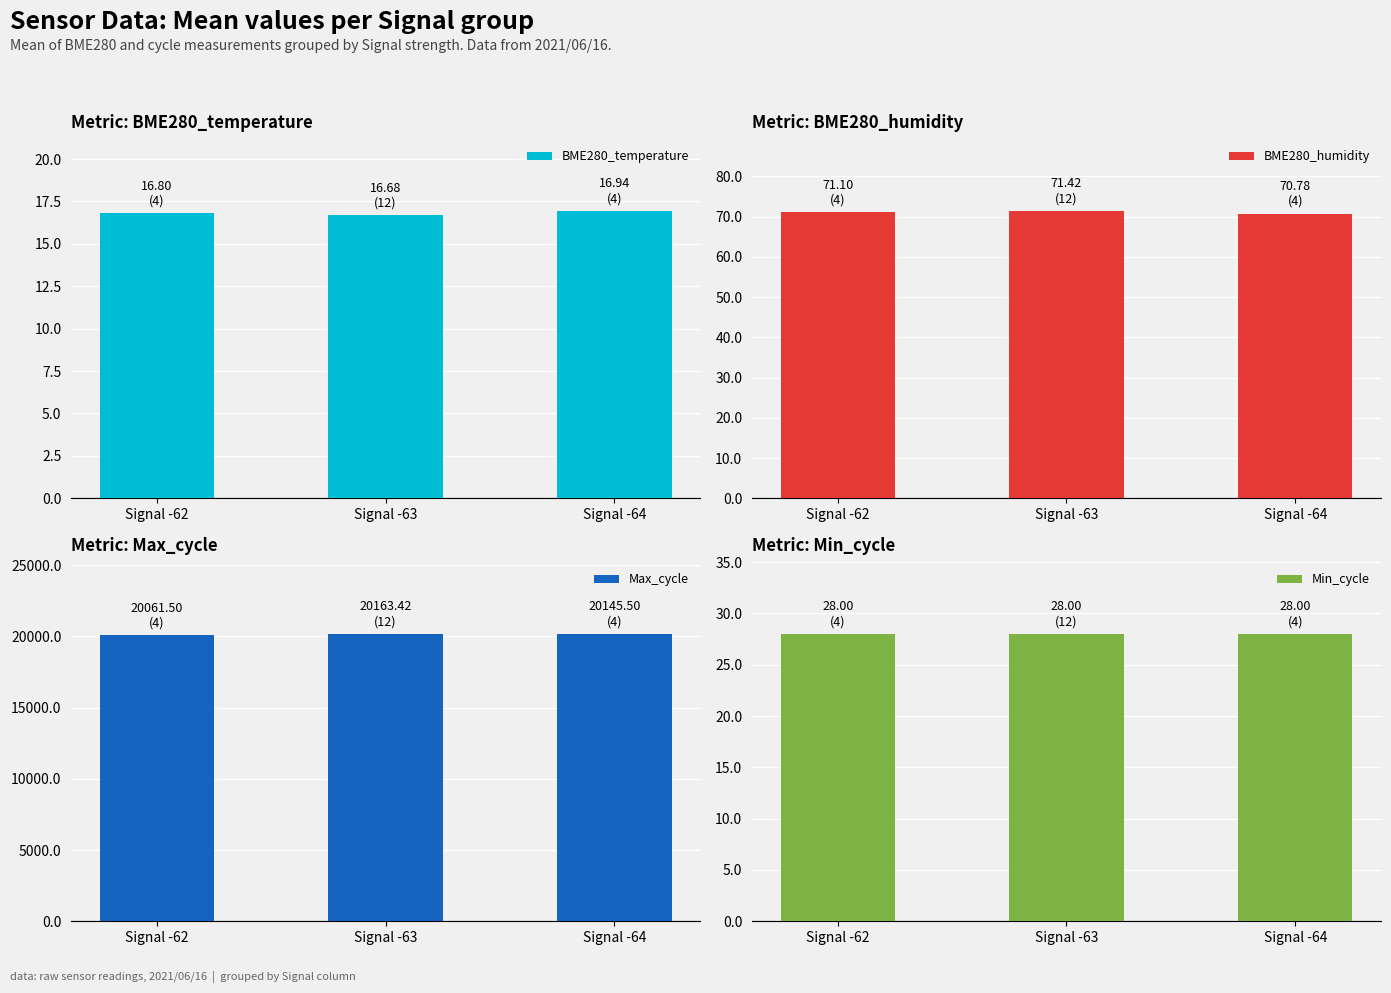

Which series has the widest spread of values?

Max_cycle